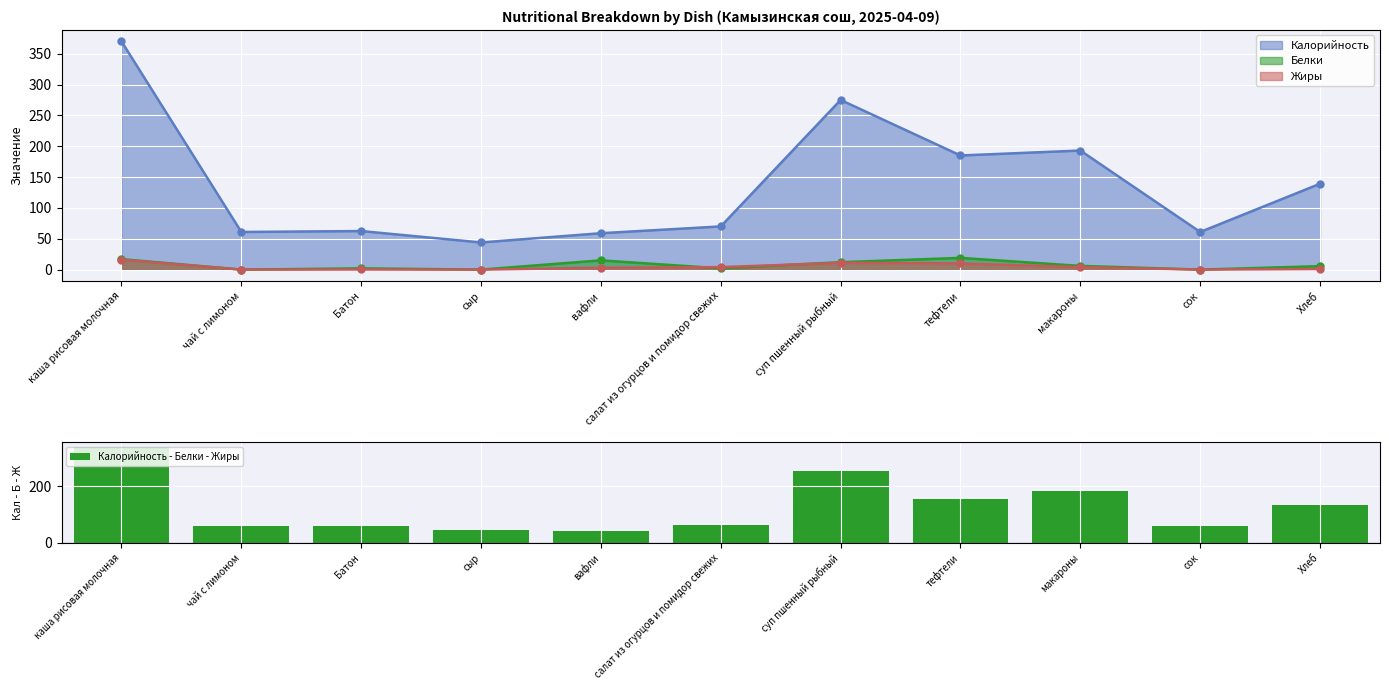

Which category has the highest value across all series?

каша рисовая молочная